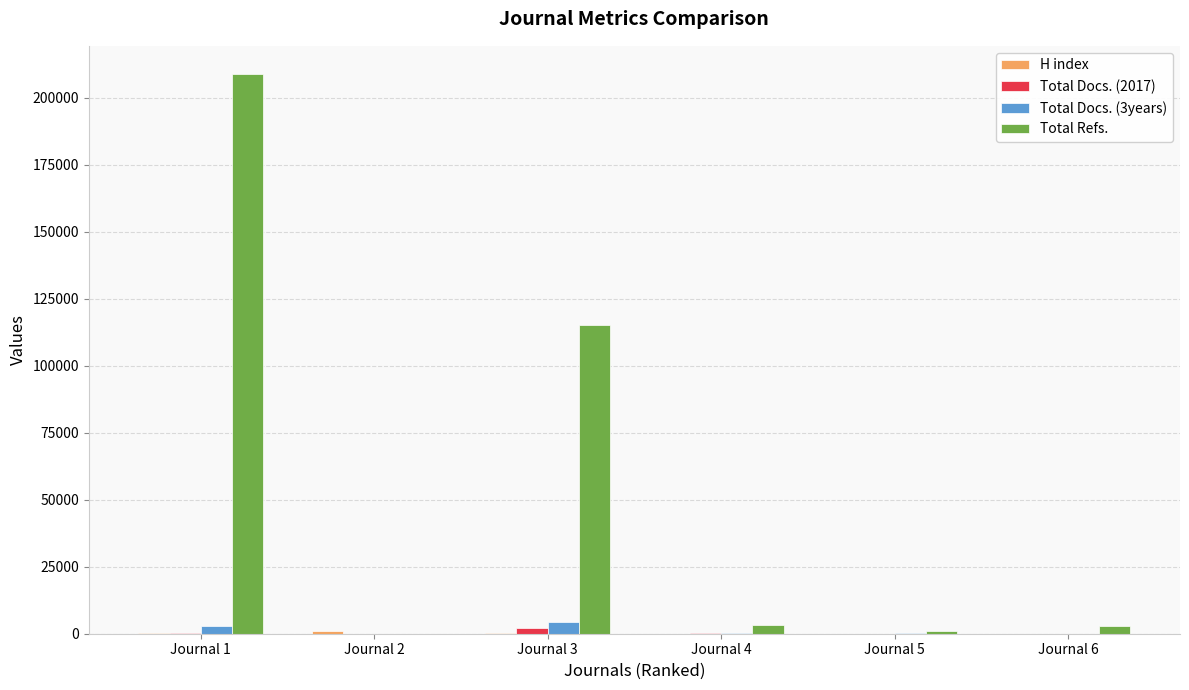

What is the maximum value shown in the chart?

208861